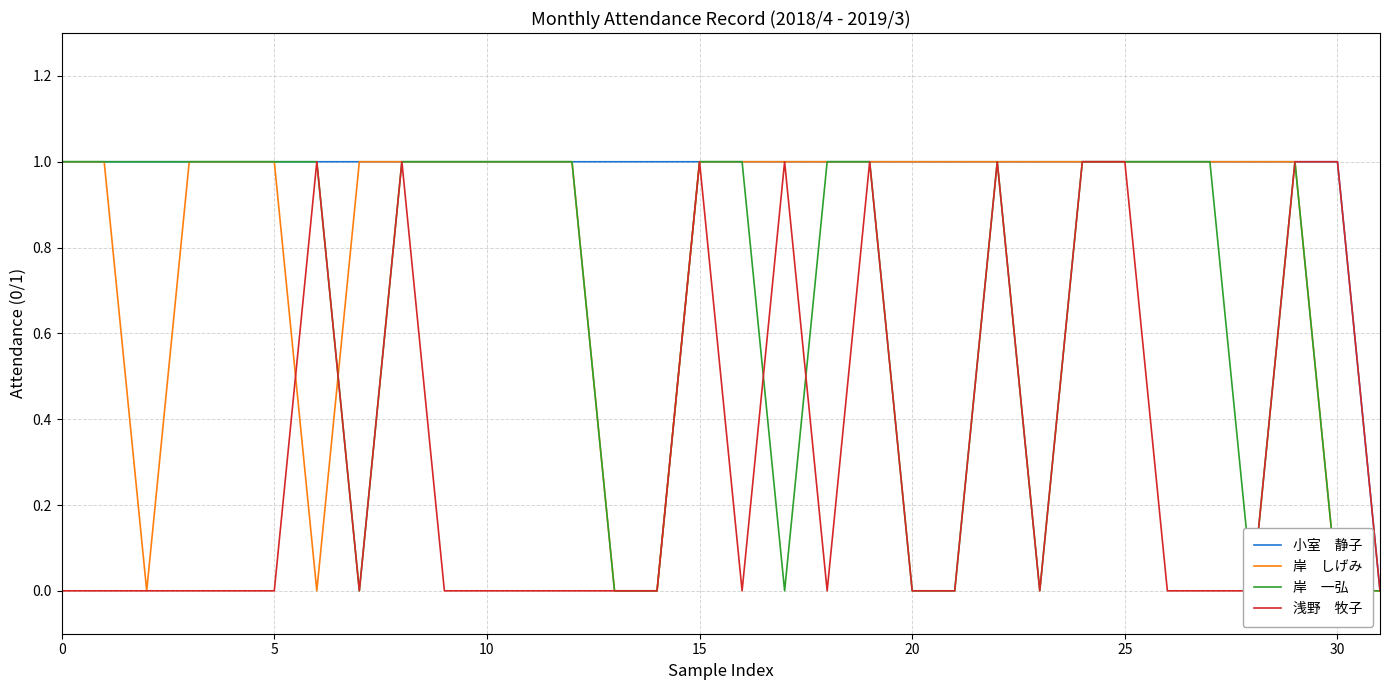

What are all the series names shown in the legend?

小室　静子, 岸　しげみ, 岸　一弘, 浅野　牧子